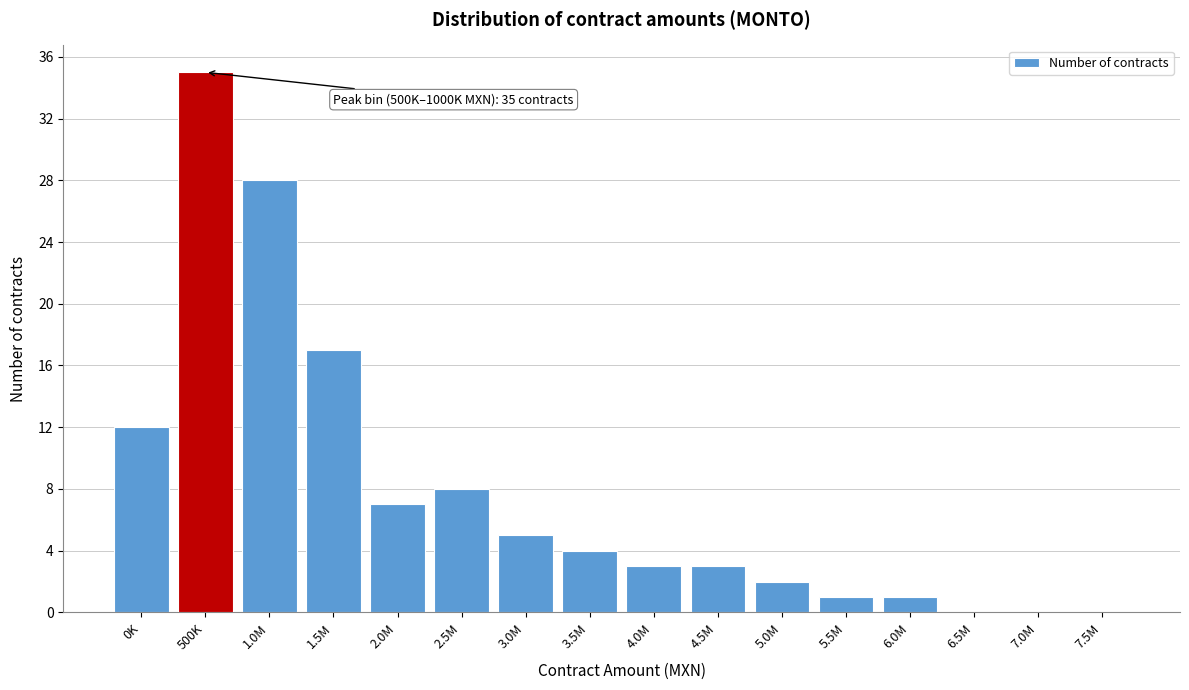

Reading right to left, what are all the values shown in this chart?

7.5M=0	7.0M=0	6.5M=0	6.0M=1	5.5M=1	5.0M=2	4.5M=3	4.0M=3	3.5M=4	3.0M=5	2.5M=8	2.0M=7	1.5M=17	1.0M=28	500K=35	0K=12